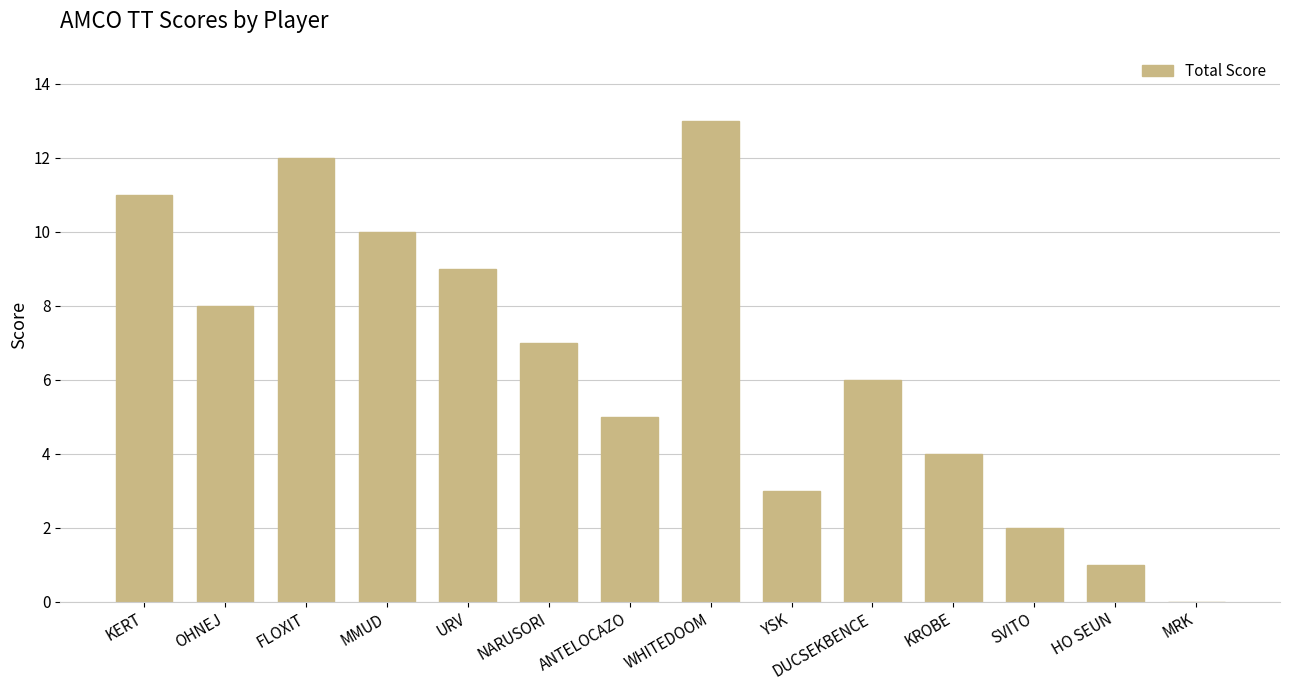

What is the ratio of the value at KROBE to the value at YSK?

1.3